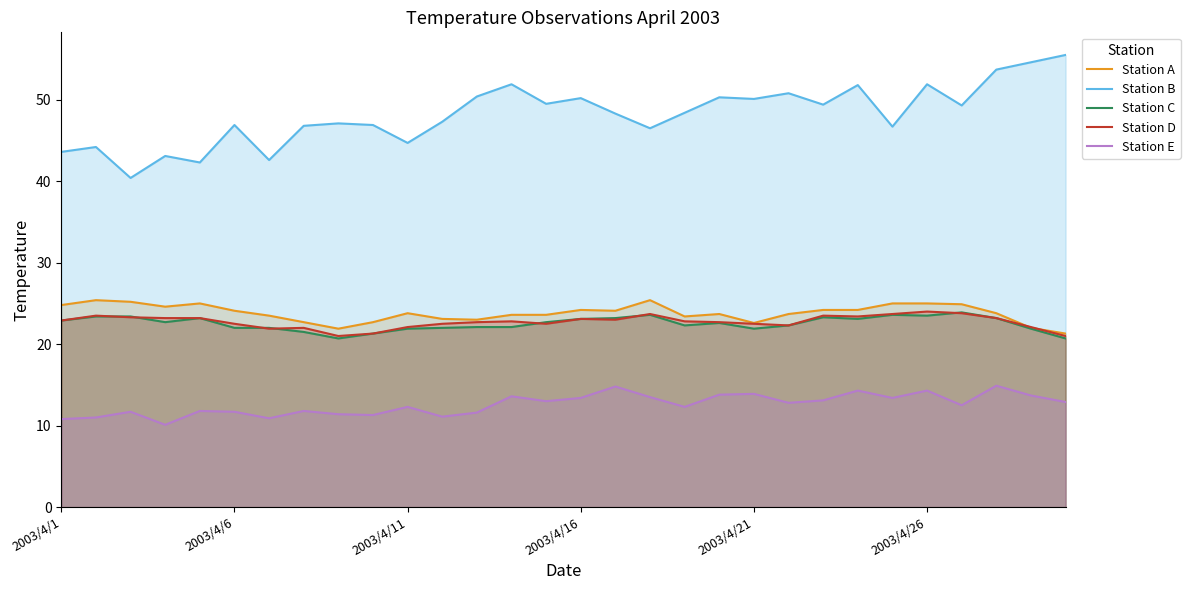

Rank the series at 8 from highest to lowest value.

Station B, Station A, Station D, Station C, Station E